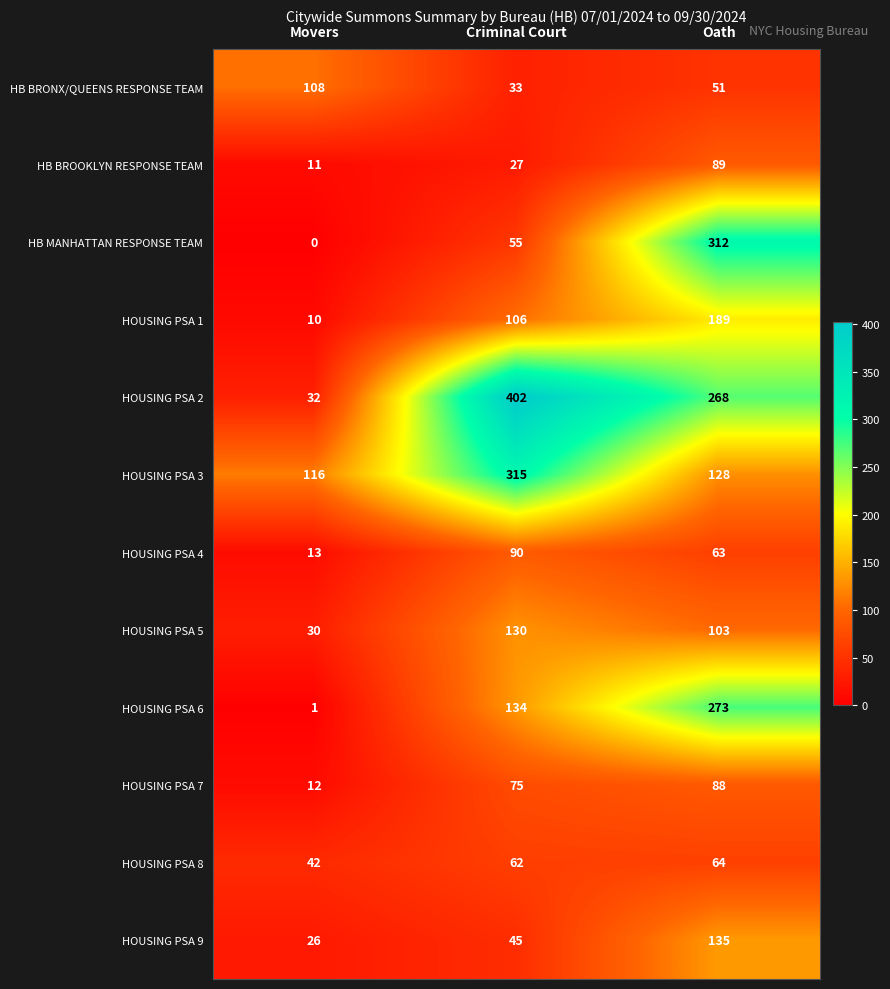

At which category is the sum across all series the highest?

Oath